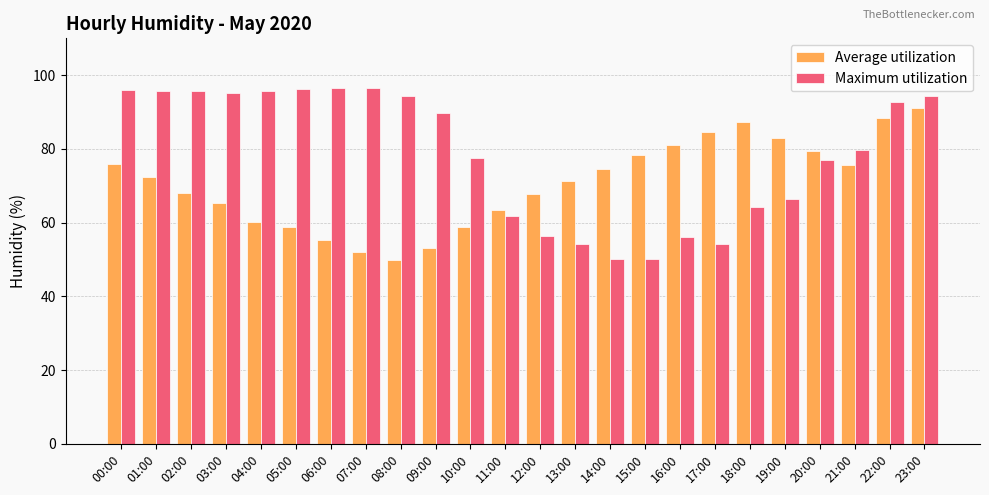

What is the label of the 4th bar from the left?

03:00